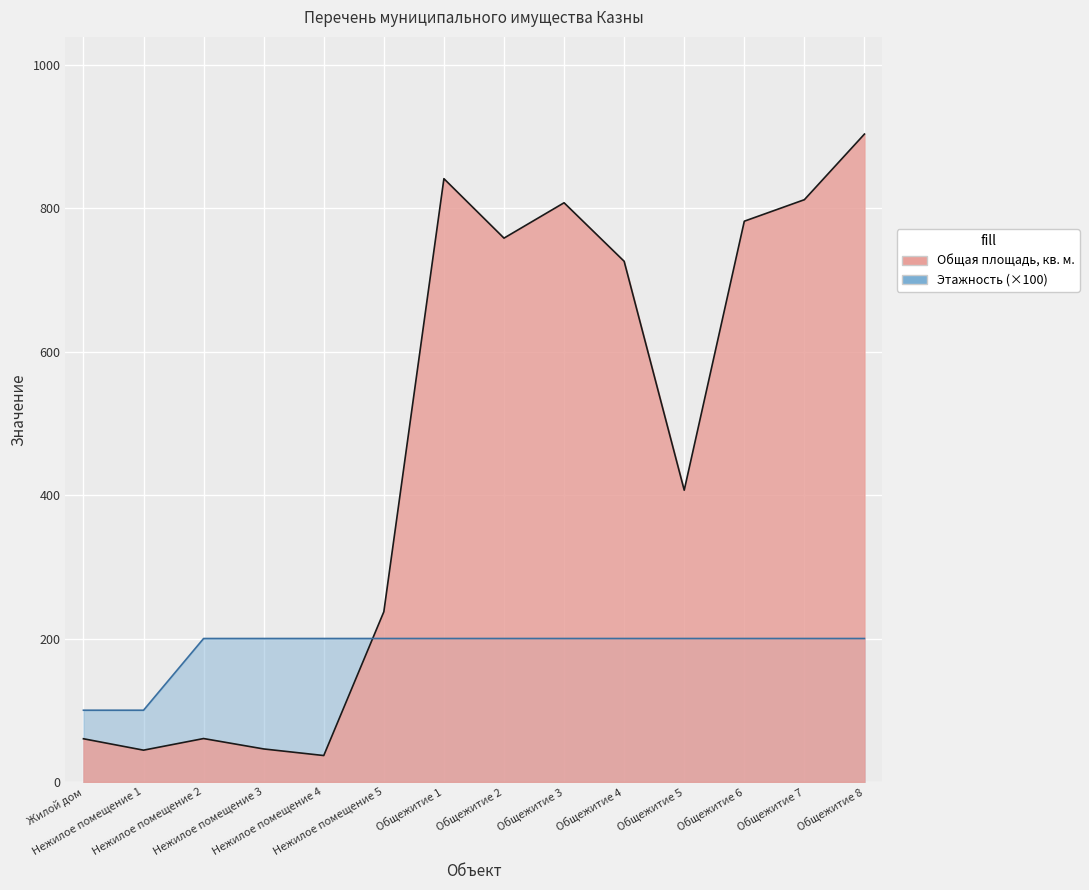

What is the label of the 2nd point from the left?

Нежилое помещение 1